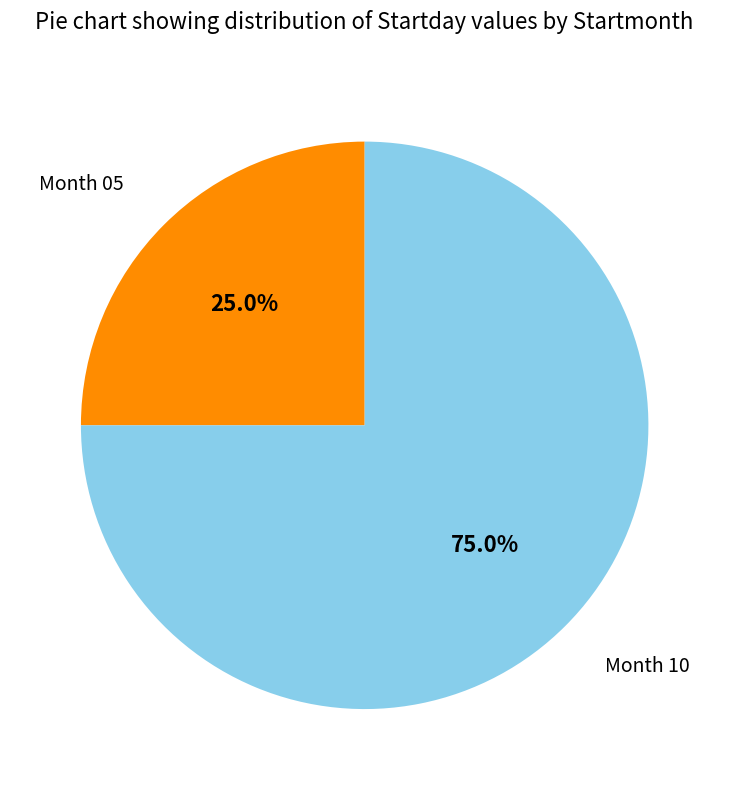

Is there a majority slice in this chart?

Yes